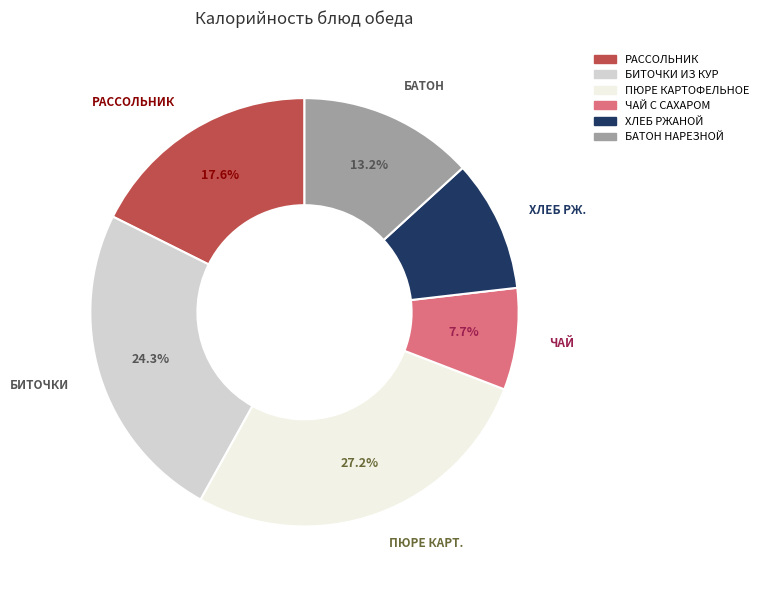

Is there any slice that represents more than half of the pie?

No